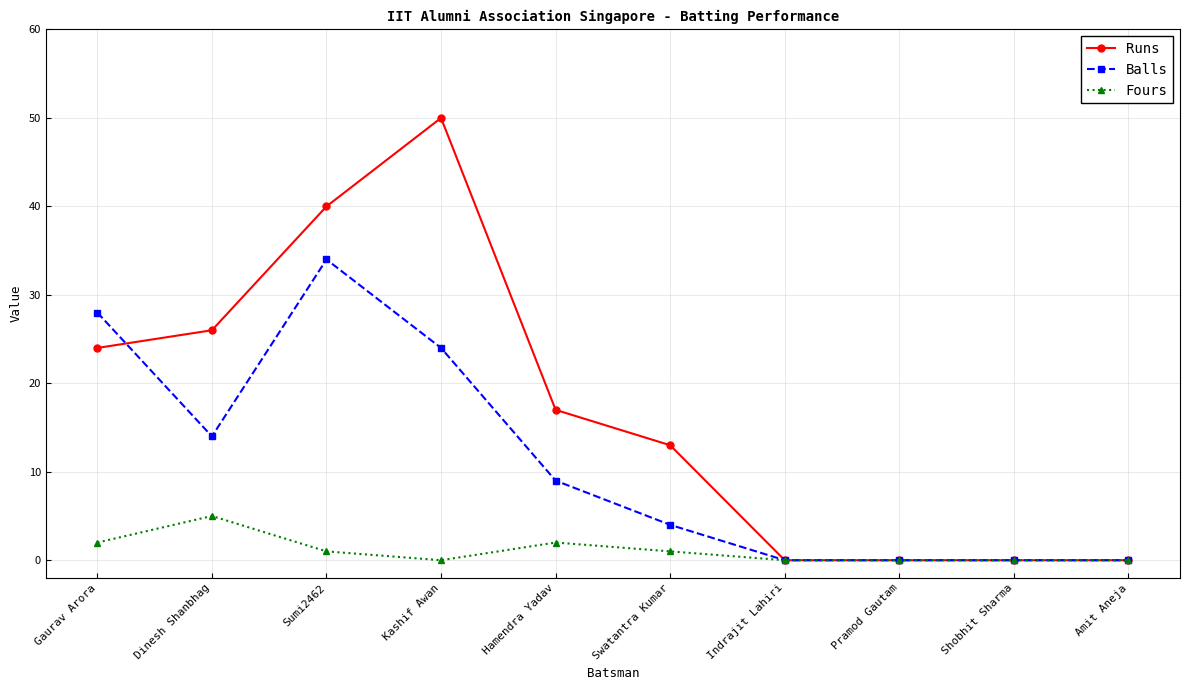

Reading right to left, what are all the values shown in this chart?

Runs: 0	0	0	0	13	17	50	40	26	24
Balls: 0	0	0	0	4	9	24	34	14	28
Fours: 0	0	0	0	1	2	0	1	5	2